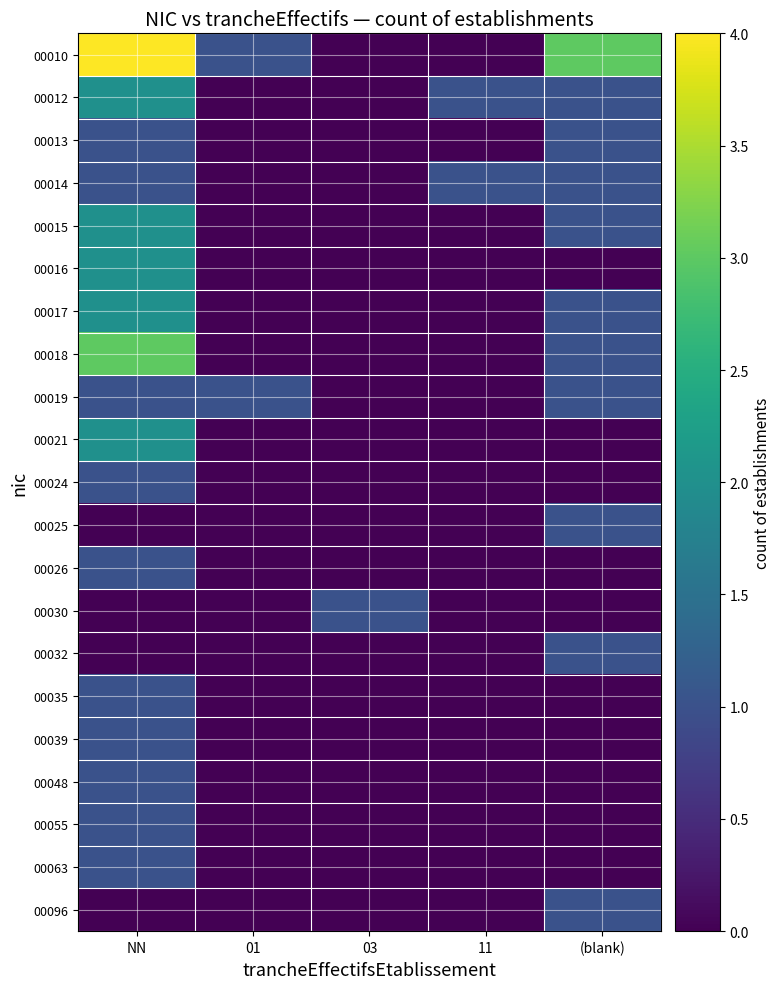

At NN, list the series in order from largest to smallest.

00010, 00018, 00012, 00015, 00016, 00017, 00021, 00013, 00014, 00019, 00024, 00026, 00035, 00039, 00048, 00055, 00063, 00025, 00030, 00032, 00096